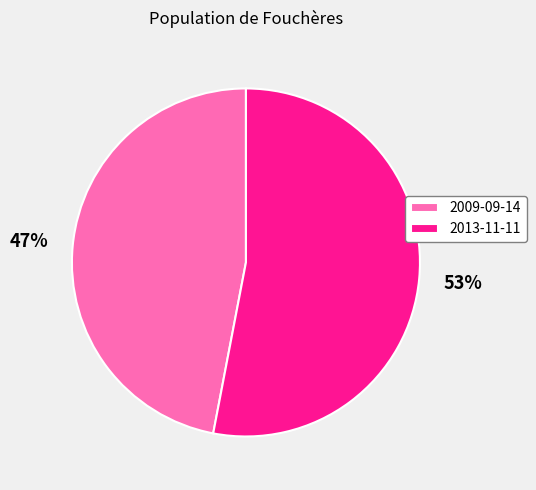

To the nearest percent, what percentage of the pie is 2013-11-11?

53%